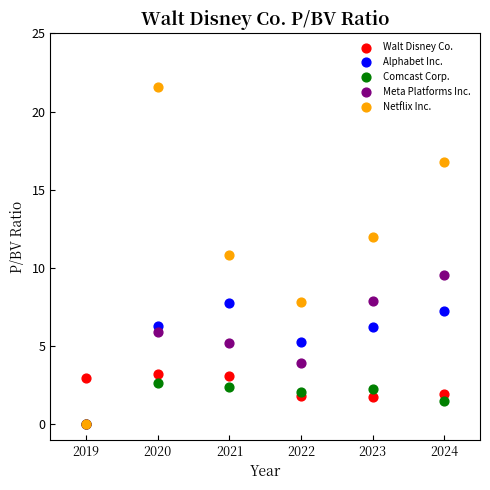

In the Netflix Inc. series, what Y value is closest to 10?

10.8